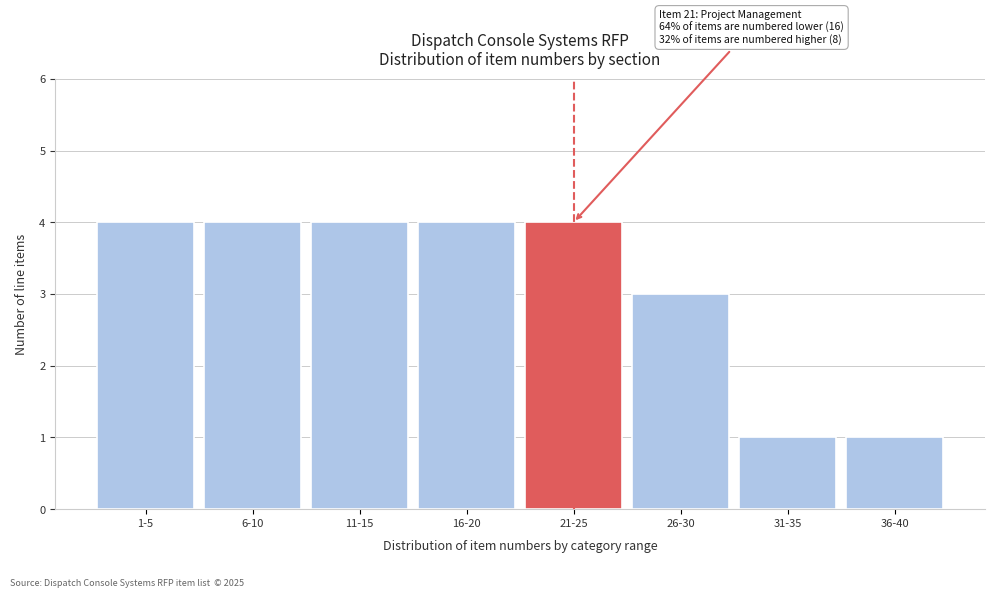

Reading left to right, transcribe all the data shown in this chart.

4	4	4	4	4	3	1	1